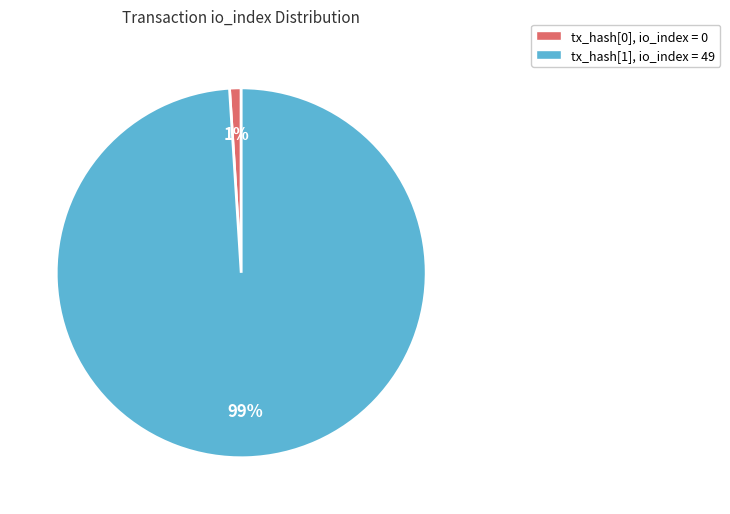

Do tx_hash[0], io_index = 0 and tx_hash[1], io_index = 49 together represent more than half of the pie?

Yes